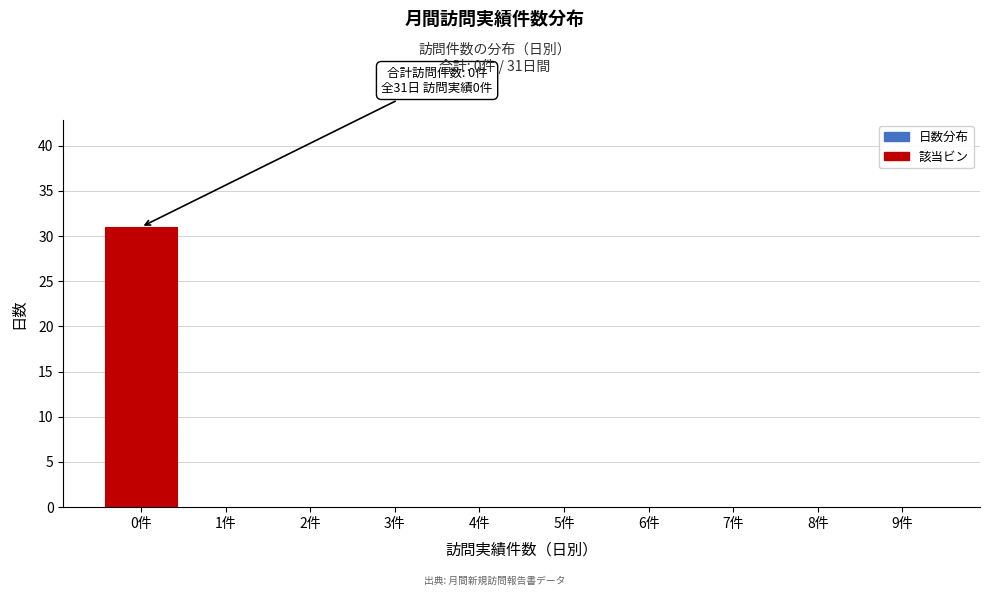

The value at 0件 is 31. True or false?

True